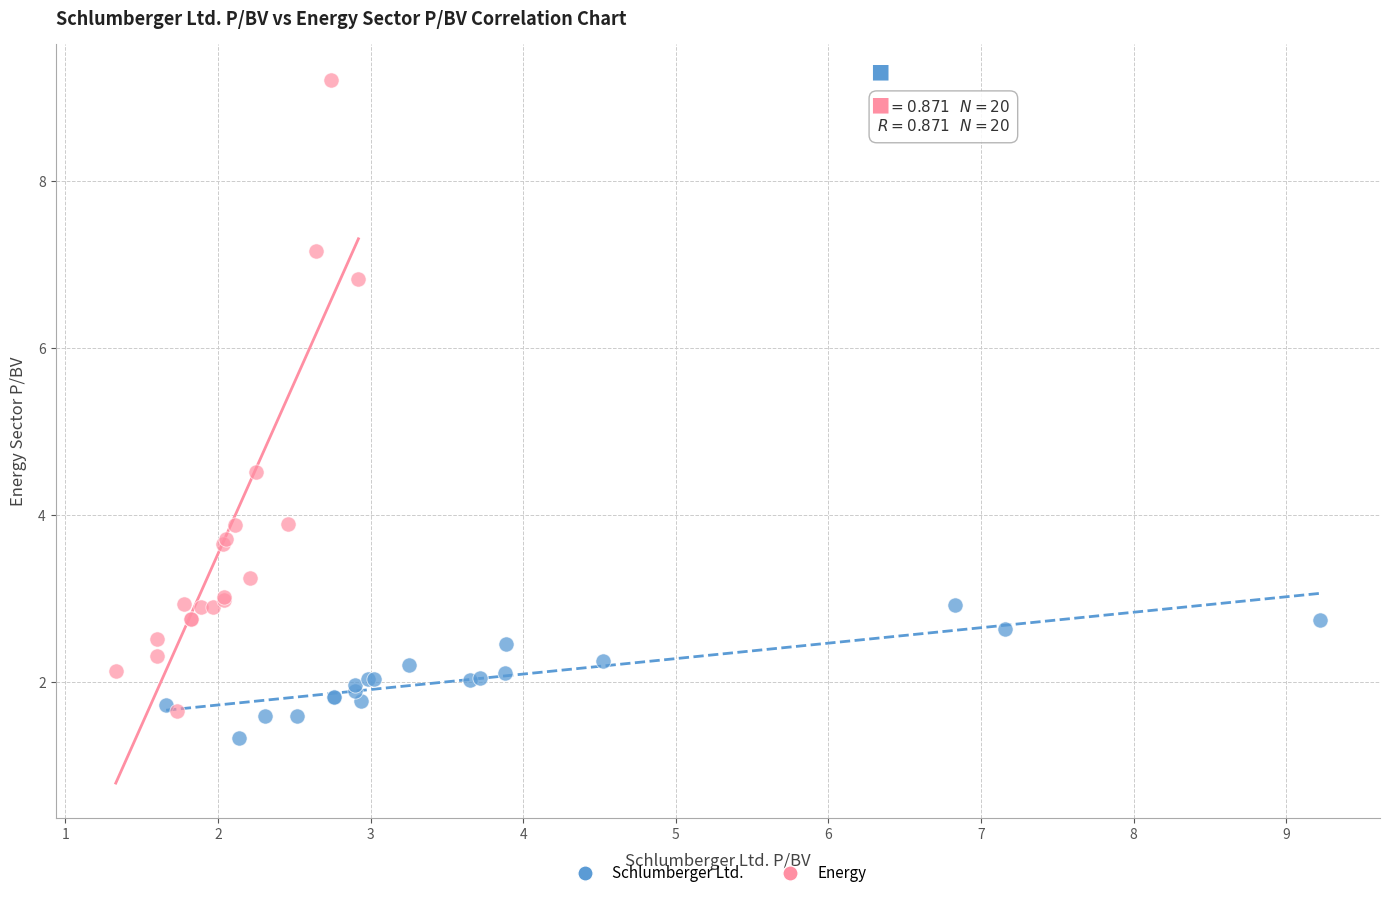

Which series has the largest Y range (max minus min)?

Energy